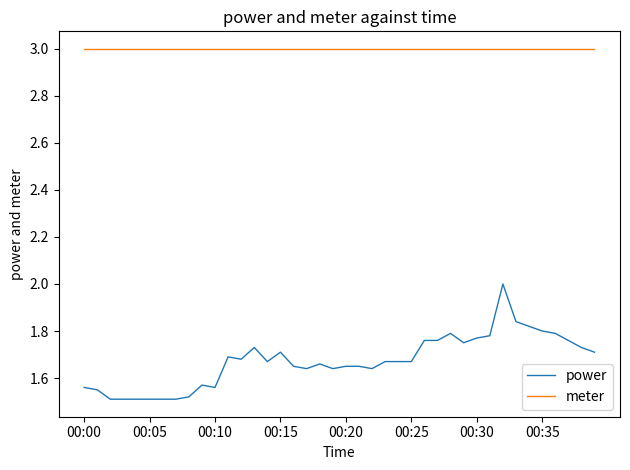

Rank the series by their maximum value, from lowest to highest.

power, meter